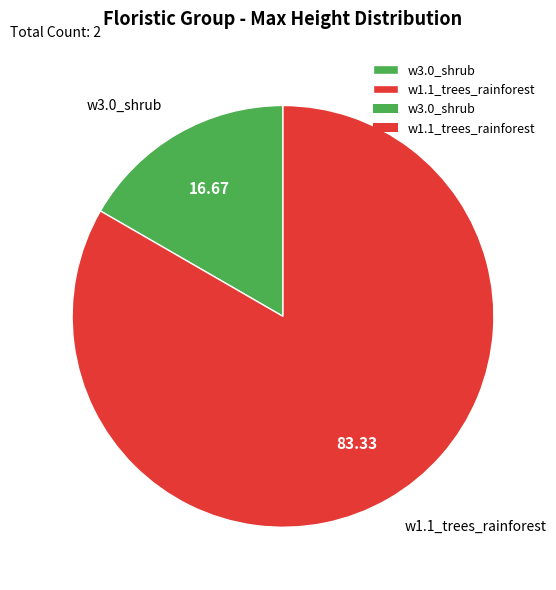

Which has a higher value, w1.1_trees_rainforest or w3.0_shrub?

w1.1_trees_rainforest